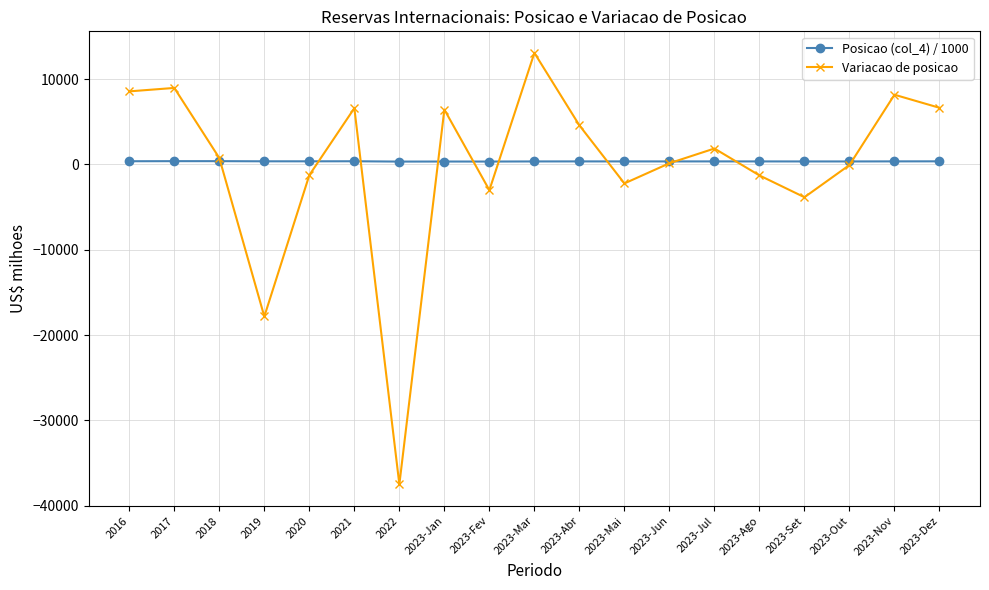

What is the difference between the Variacao de posicao values at 2021 and 2023-Dez?

43.5